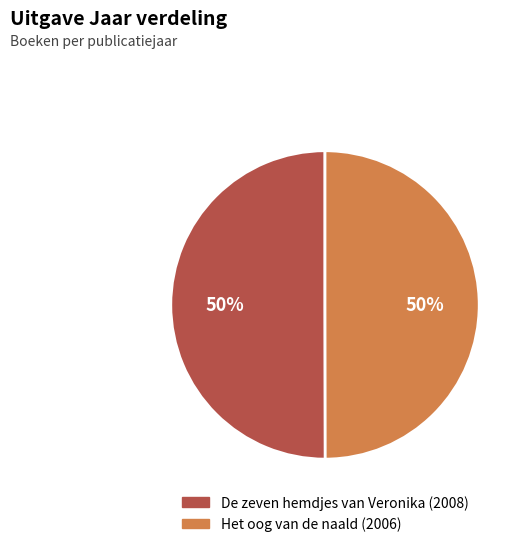

True or false: Het oog van de naald accounts for 43% of the total.

False